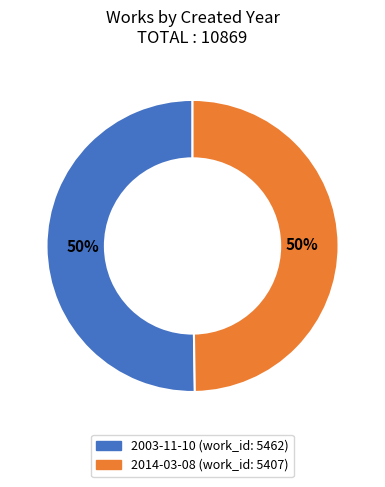

True or false: 2014 accounts for 39% of the total.

False